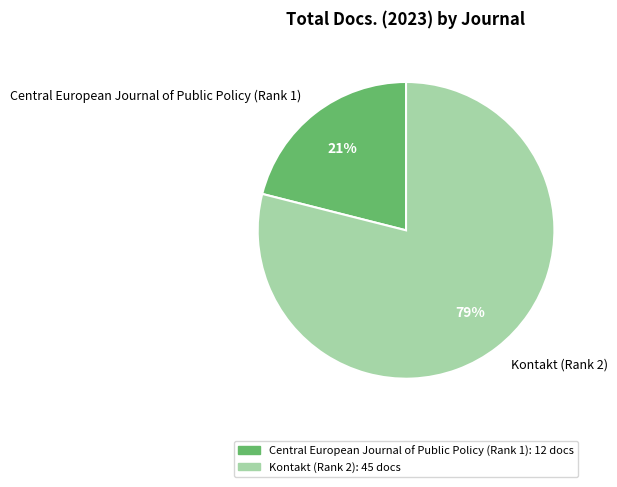

To the nearest percent, what is the difference between the Kontakt (Rank 2) and Central European Journal of Public Policy (Rank 1) slice percentages?

58%